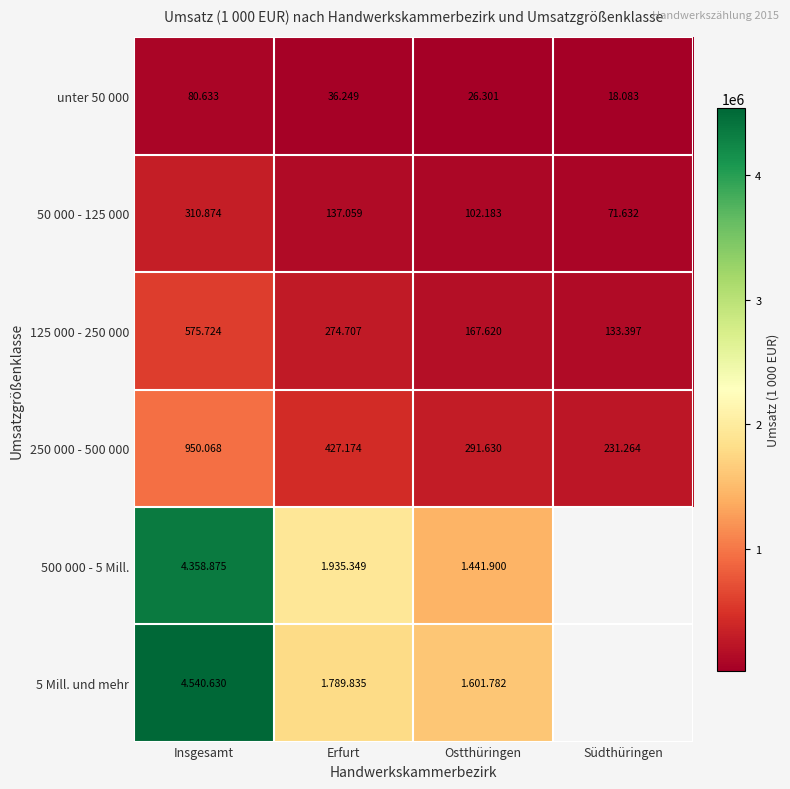

Which label corresponds to the smallest value in the chart?

Südthüringen